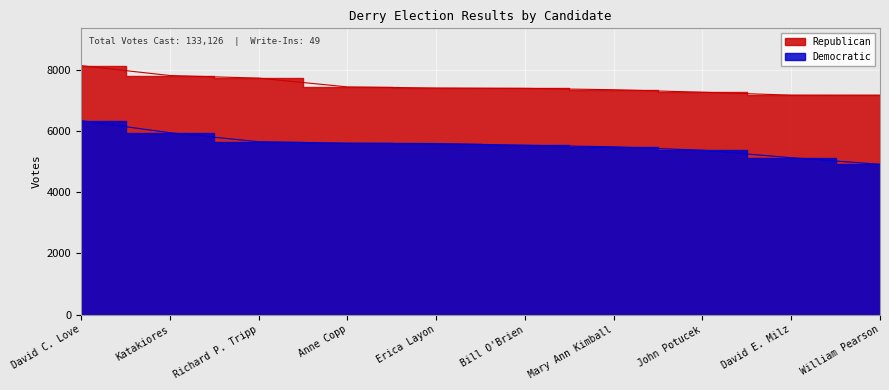

At which category is the sum across all series the highest?

David C. Love